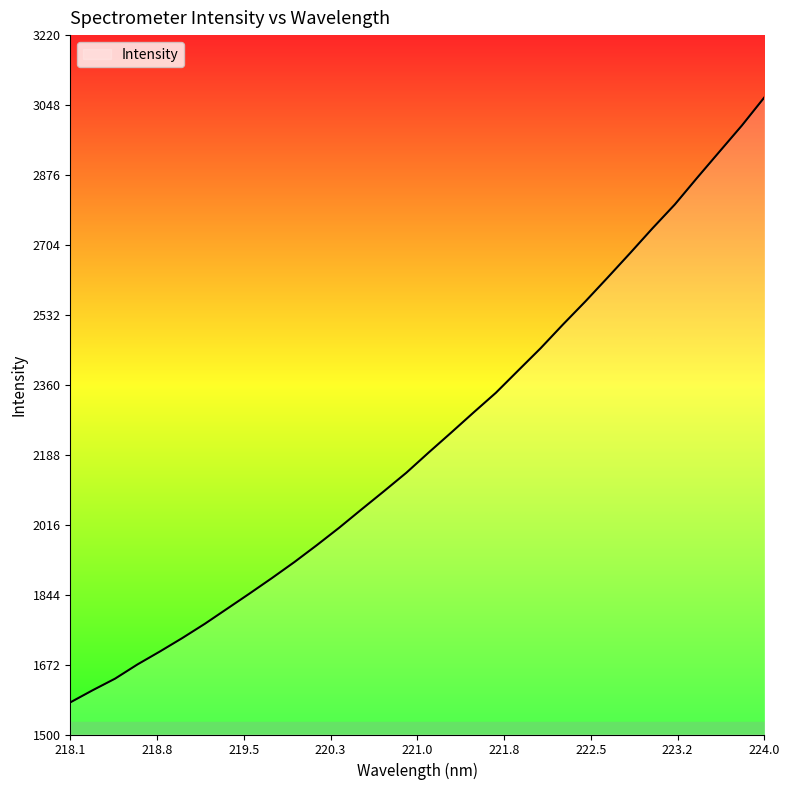

What is the difference between the maximum and minimum values?

1488.2